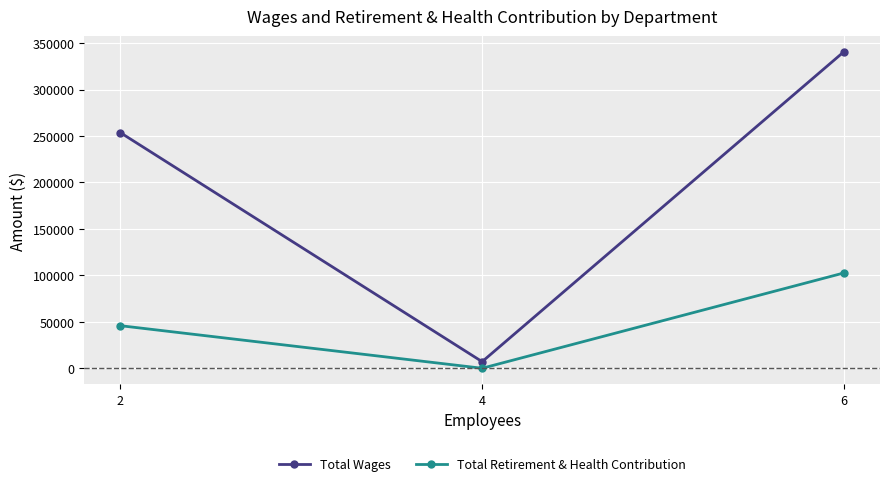

What are all the series names shown in the legend?

Total Wages, Total Retirement & Health Contribution